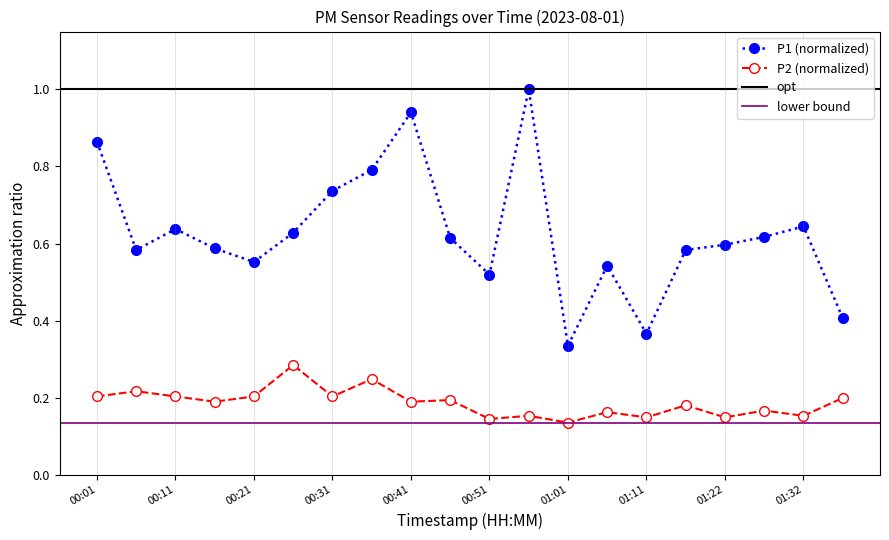

What is the difference between the highest and lowest values at 01:27?

0.5